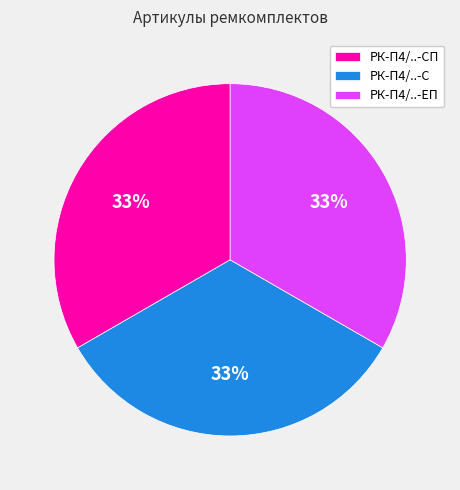

Is the sum of РК-П4/..-С and РК-П4/..-ЕП greater than half?

Yes